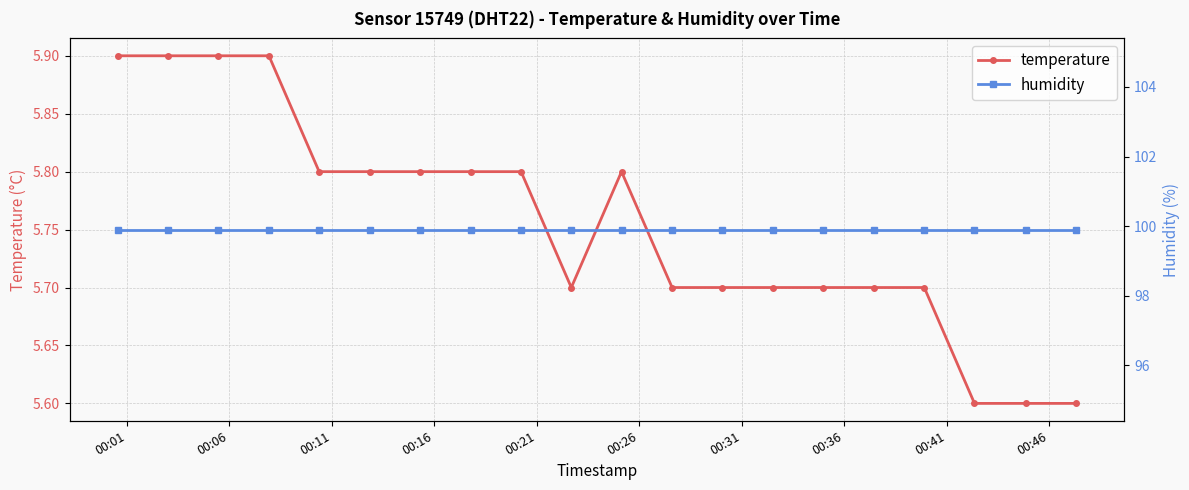

Count the temperature values in the range 5 to 6.

20